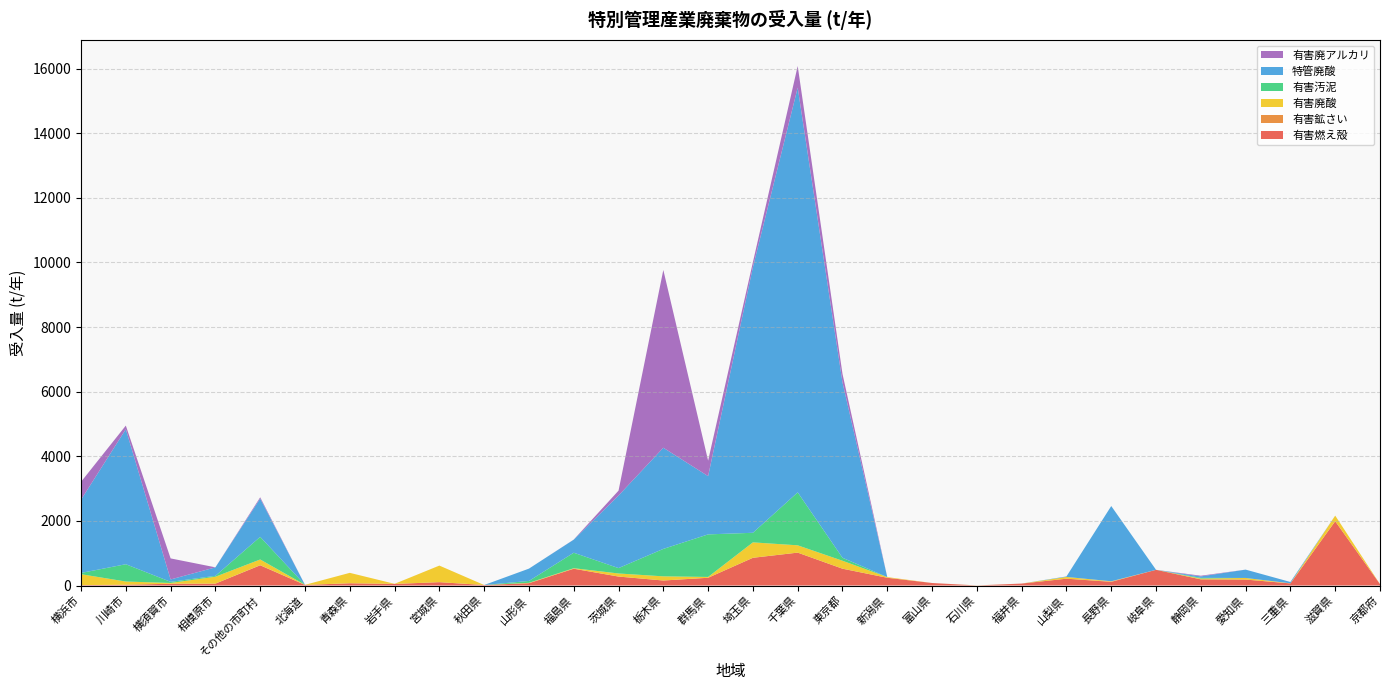

Reading left to right, list all the values displayed in this chart.

有害燃え殻: 横浜市=12.1	川崎市=24.6	横須賀市=54.1	相模原市=58.4	その他の市町村=624.5	北海道=18.5	青森県=69.8	岩手県=49.4	宮城県=103.5	秋田県=15.4	山形県=71.5	福島県=519.5	茨城県=276.9	栃木県=154.7	群馬県=239.6	埼玉県=857.8	千葉県=1017.8	東京都=520.4	新潟県=239.4	富山県=77.5	石川県=1.5	福井県=60.3	山梨県=211.0	長野県=112.8	岐阜県=485.7	静岡県=190.4	愛知県=184.1	三重県=65.0	滋賀県=1989.7	京都府=42.6
有害鉱さい: 横浜市=0.0	川崎市=0.0	横須賀市=0.0	相模原市=0.0	その他の市町村=5.8	北海道=0.0	青森県=0.0	岩手県=0.0	宮城県=0.0	秋田県=0.0	山形県=0.0	福島県=0.0	茨城県=0.0	栃木県=0.0	群馬県=0.0	埼玉県=0.0	千葉県=0.0	東京都=0.0	新潟県=0.0	富山県=0.0	石川県=0.0	福井県=0.0	山梨県=0.0	長野県=7.7	岐阜県=0.0	静岡県=0.0	愛知県=0.0	三重県=0.0	滋賀県=0.0	京都府=0.0
有害廃酸: 横浜市=337.8	川崎市=98.8	横須賀市=24.5	相模原市=213.3	その他の市町村=175.1	北海道=2.0	青森県=322.3	岩手県=2.5	宮城県=512.9	秋田県=0.0	山形県=11.4	福島県=16.1	茨城県=95.6	栃木県=129.0	群馬県=25.3	埼玉県=477.2	千葉県=226.2	東京都=245.8	新潟県=20.8	富山県=0.0	石川県=2.4	福井県=0.0	山梨県=54.7	長野県=10.8	岐阜県=0.0	静岡県=24.4	愛知県=49.4	三重県=3.5	滋賀県=173.4	京都府=0.0
有害汚泥: 横浜市=38.7	川崎市=535.3	横須賀市=35.1	相模原市=26.9	その他の市町村=700.1	北海道=0.0	青森県=0.0	岩手県=0.0	宮城県=0.0	秋田県=0.0	山形県=58.3	福島県=478.8	茨城県=166.5	栃木県=849.4	群馬県=1317.3	埼玉県=296.6	千葉県=1638.9	東京都=92.2	新潟県=0.0	富山県=0.0	石川県=0.0	福井県=0.0	山梨県=0.0	長野県=0.0	岐阜県=0.0	静岡県=21.9	愛知県=0.4	三重県=0.0	滋賀県=0.0	京都府=0.0
特管廃酸: 横浜市=2266.2	川崎市=4178.5	横須賀市=73.6	相模原市=263.0	その他の市町村=1186.6	北海道=0.0	青森県=0.0	岩手県=0.0	宮城県=0.0	秋田県=0.0	山形県=381.3	福島県=404.3	茨城県=2245.7	栃木県=3131.1	群馬県=1802.9	埼玉県=8221.8	千葉県=12526.5	東京都=5427.0	新潟県=0.0	富山県=0.0	石川県=0.0	福井県=0.0	山梨県=14.6	長野県=2328.6	岐阜県=0.0	静岡県=44.5	愛知県=258.1	三重県=40.7	滋賀県=0.0	京都府=0.0
有害廃アルカリ: 横浜市=553.8	川崎市=112.1	横須賀市=651.3	相模原市=1.0	その他の市町村=38.0	北海道=0.0	青森県=0.0	岩手県=0.0	宮城県=0.0	秋田県=0.0	山形県=0.0	福島県=3.2	茨城県=151.5	栃木県=5501.7	群馬県=479.2	埼玉県=154.3	千葉県=668.1	東京都=263.6	新潟県=0.0	富山県=0.0	石川県=0.0	福井県=0.0	山梨県=0.0	長野県=0.0	岐阜県=0.0	静岡県=21.9	愛知県=0.0	三重県=0.0	滋賀県=0.0	京都府=0.0